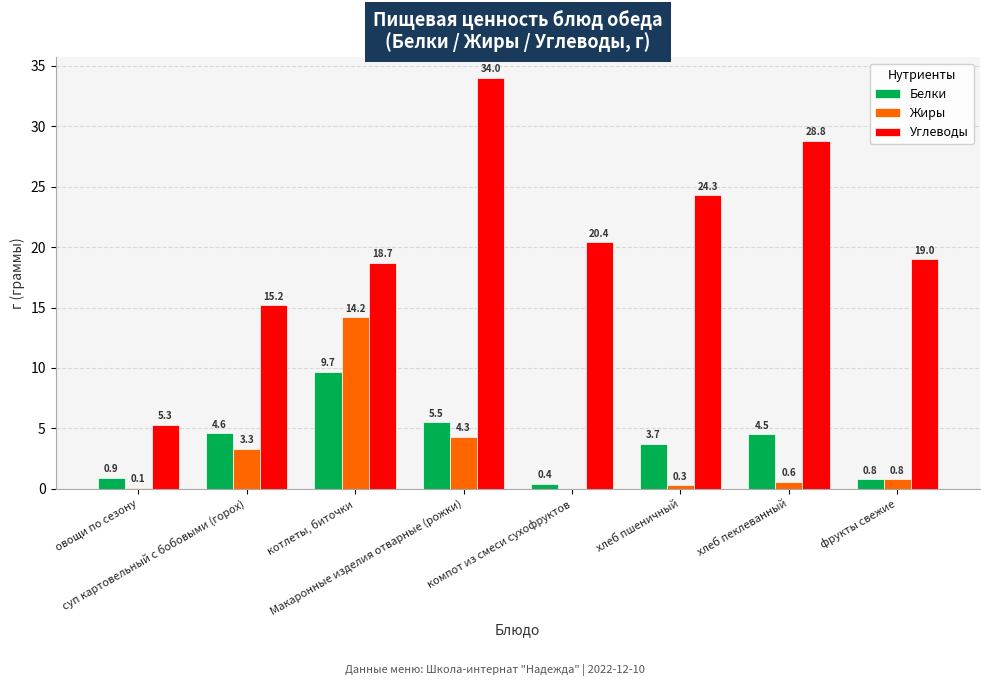

Which series has the largest total across all categories?

Углеводы